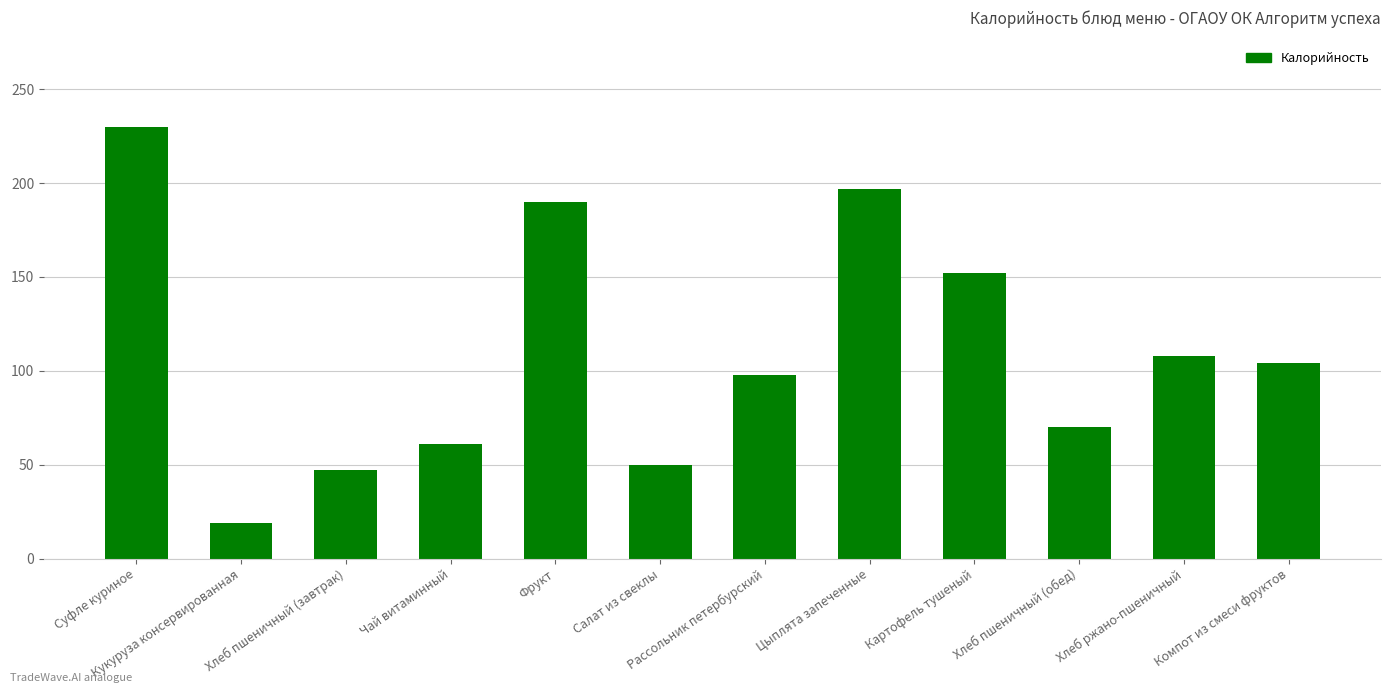

What is the sum of the values at Хлеб пшеничный (завтрак) and Картофель тушеный?

199